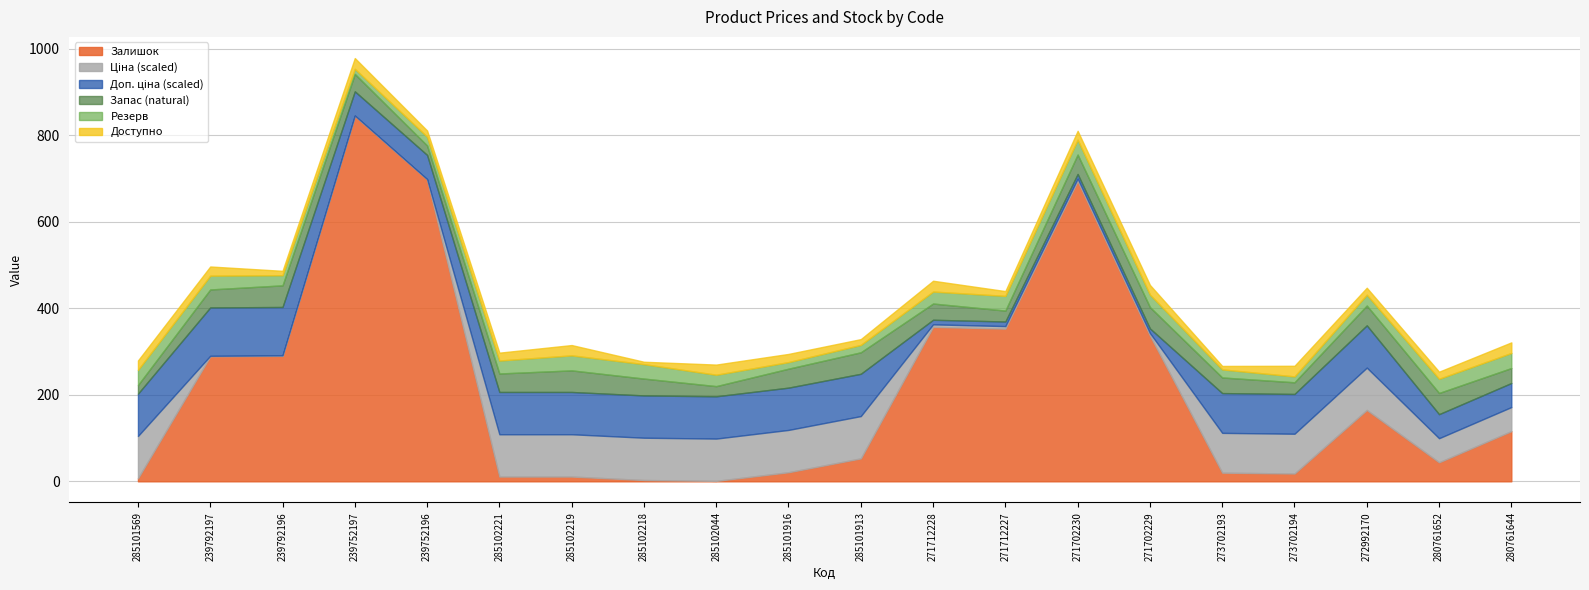

The Залишок series shows 1369.6 at 239752197. True or false?

False